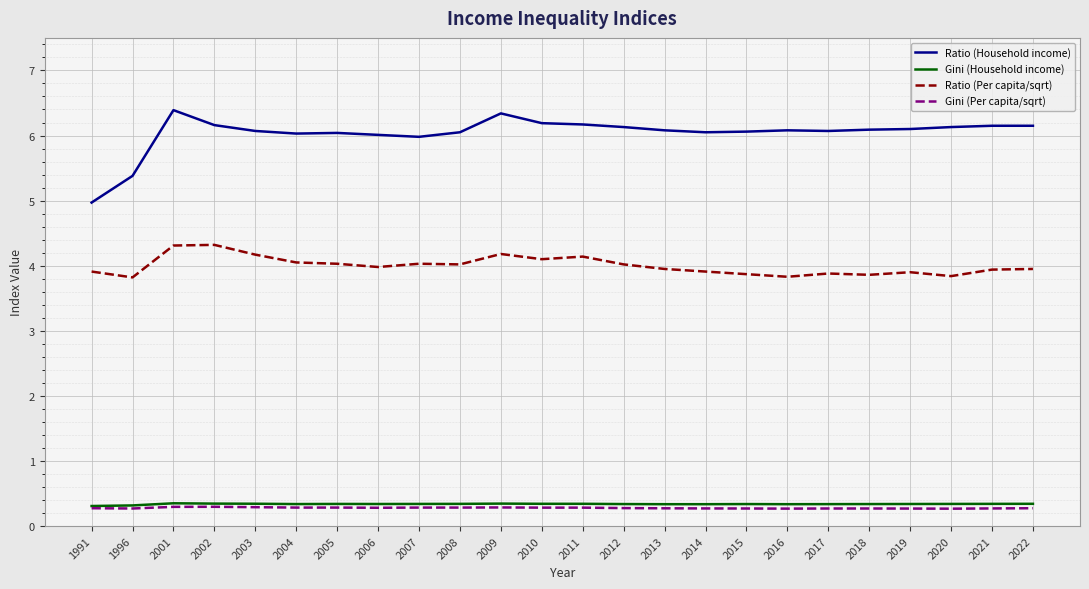

How many Gini (Household income) values are between 0 and 1?

24